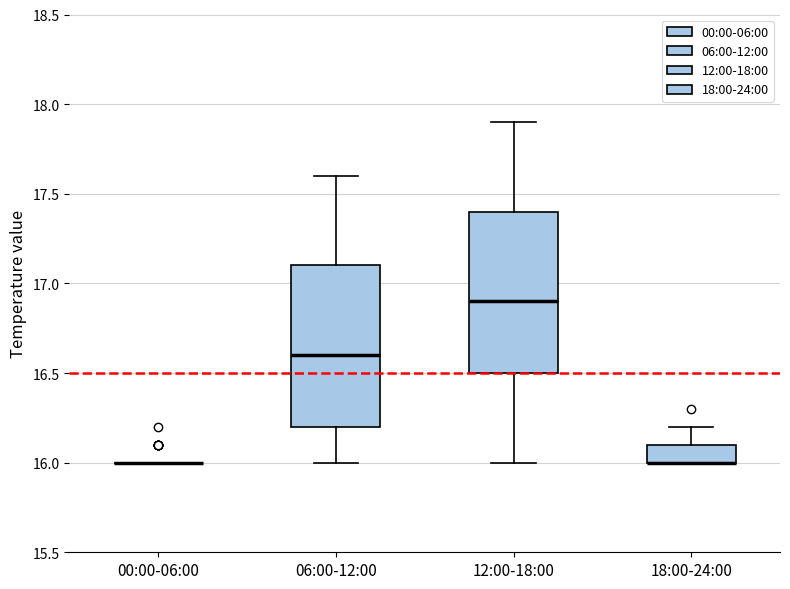

Reading left to right, read every box against the y-axis: the position of its median line, the range the box covers, and the ends of its whiskers. The values are not printed on the chart, so give them approximately, as read against the axis.

00:00-06:00: box collapsed to a line at 16.0, whiskers 16.0 to 16.0
06:00-12:00: median 16.6, box 16.2 to 17.1, whiskers 16.0 to 17.6
12:00-18:00: median 16.9, box 16.5 to 17.4, whiskers 16.0 to 17.9
18:00-24:00: median 16.0 (drawn on the box's lower edge), box 16.0 to 16.1, whiskers 16.0 to 16.2